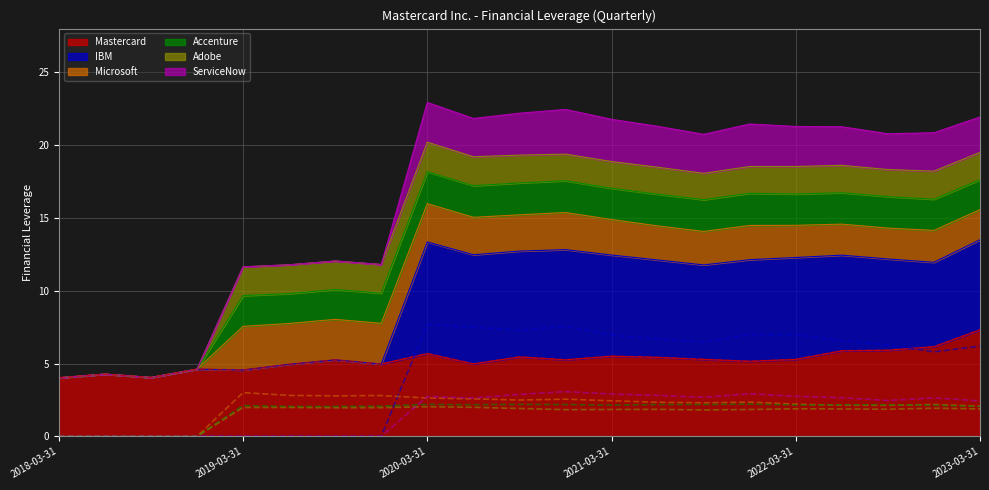

In ServiceNow, how many points are higher than both neighbors (excluding endpoints)?

4